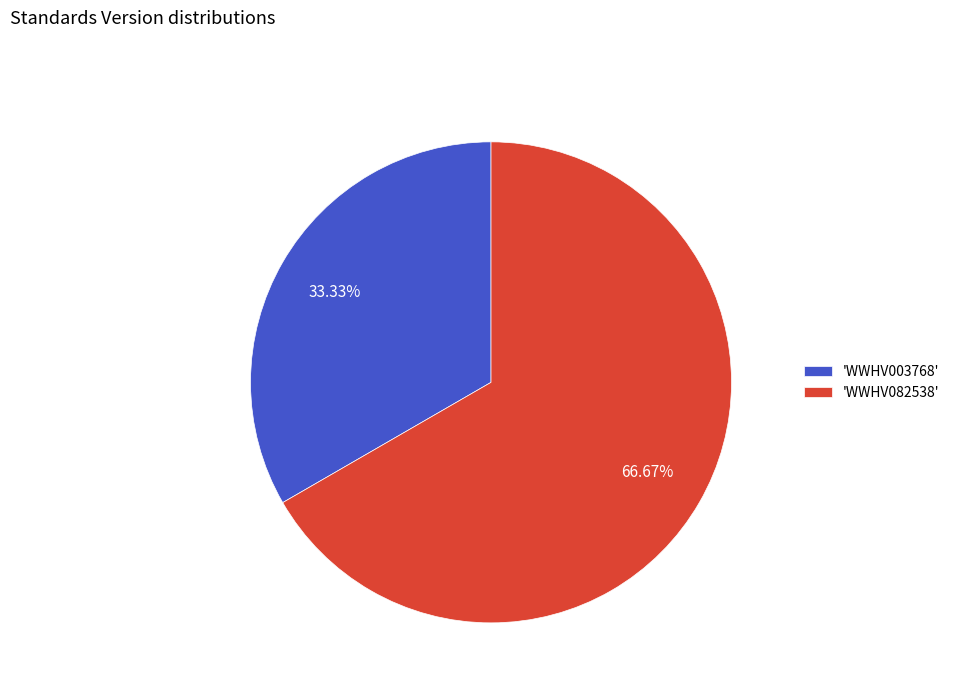

Which slice is the smallest?

'WWHV003768'